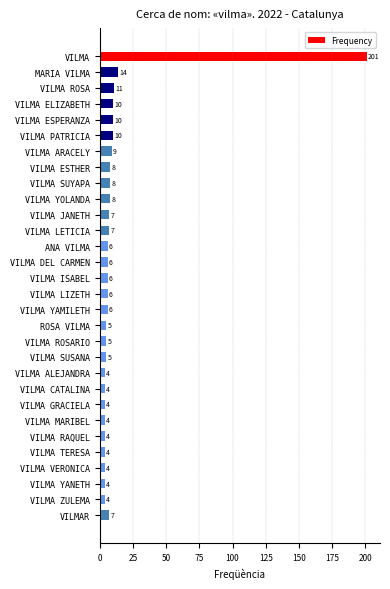

Reading top to bottom, extract all data points from this chart.

201	14	11	10	10	10	9	8	8	8	7	7	6	6	6	6	6	5	5	5	4	4	4	4	4	4	4	4	4	7